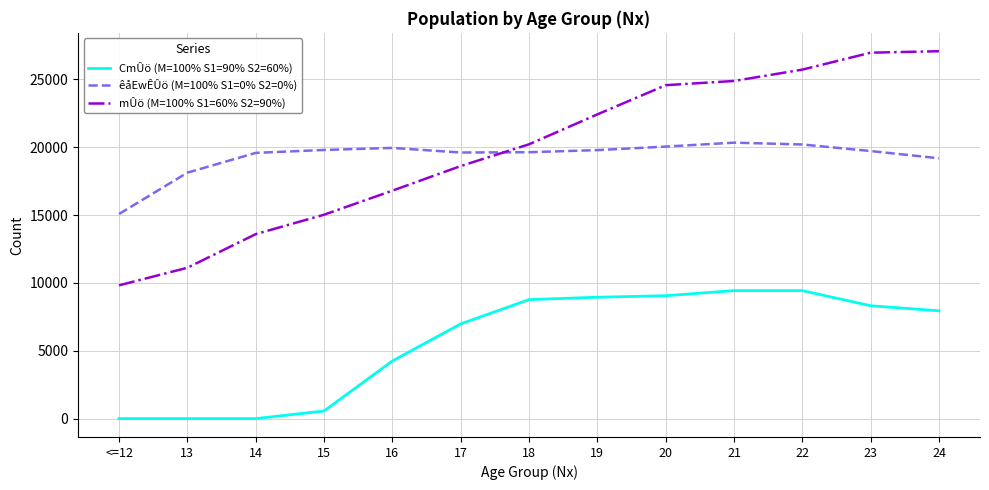

What is the highest value of the êåEwÊÛö (M=100% S1=0% S2=0%) series?

20333